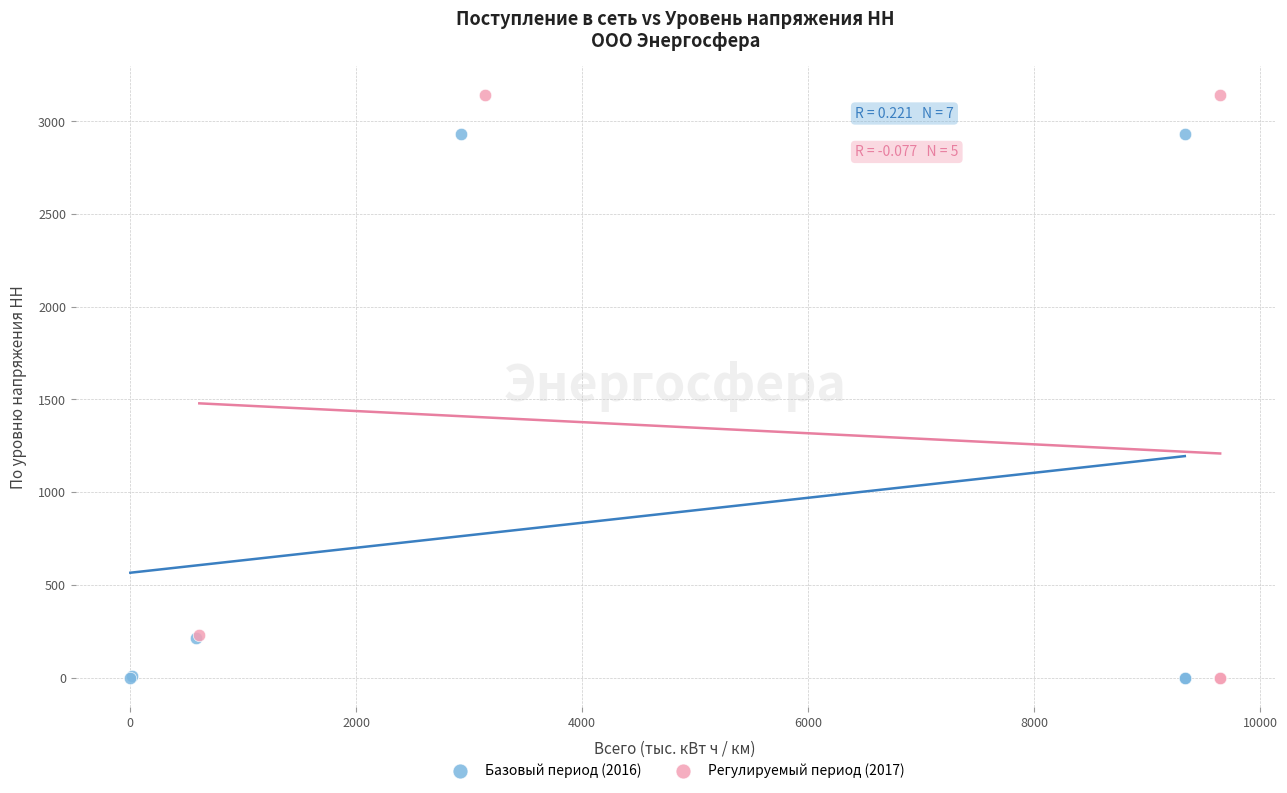

Which series has the largest Y range (max minus min)?

Регулируемый период (2017)